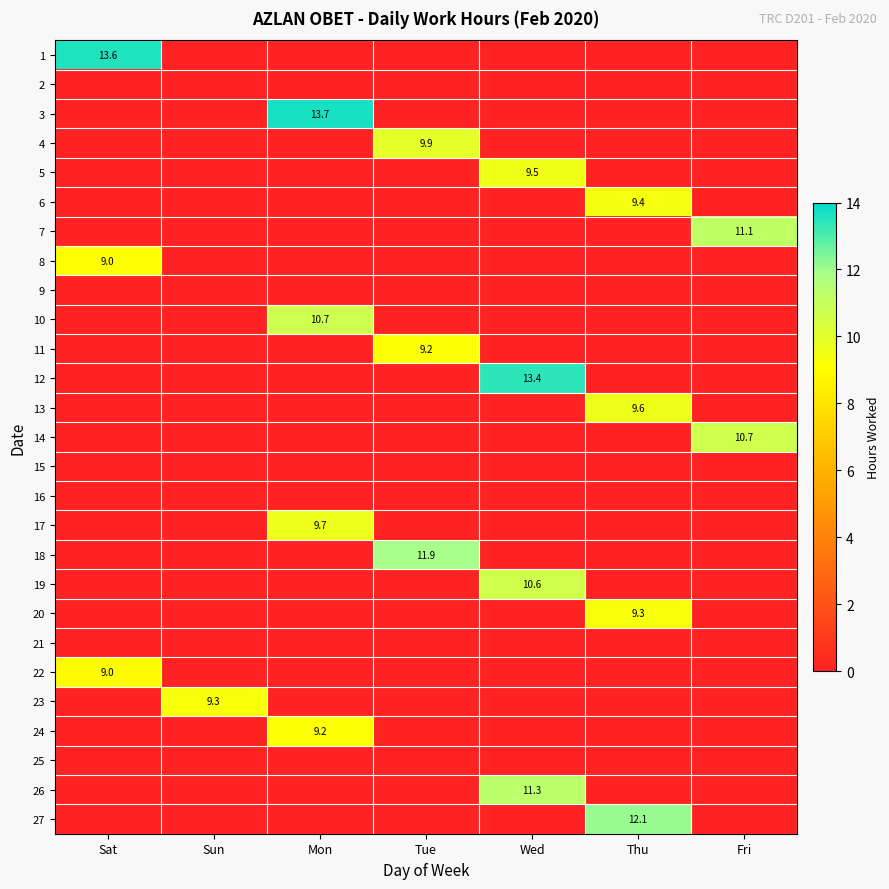

Is it true that 10 equals 6.6 at Mon?

False